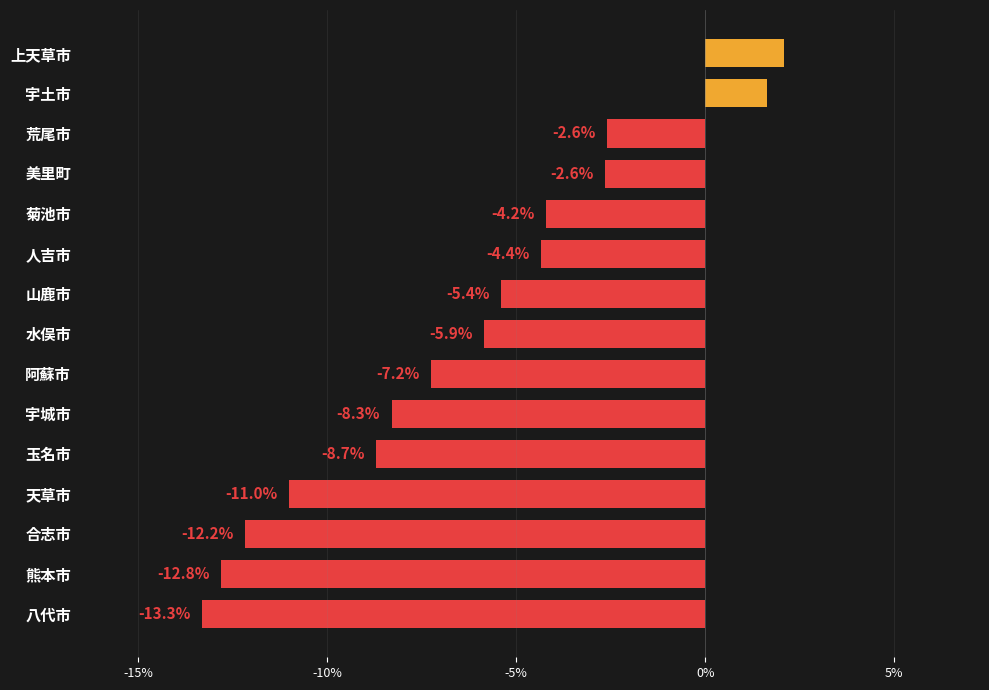

Is it true that the value at 八代市 is -13.3?

True